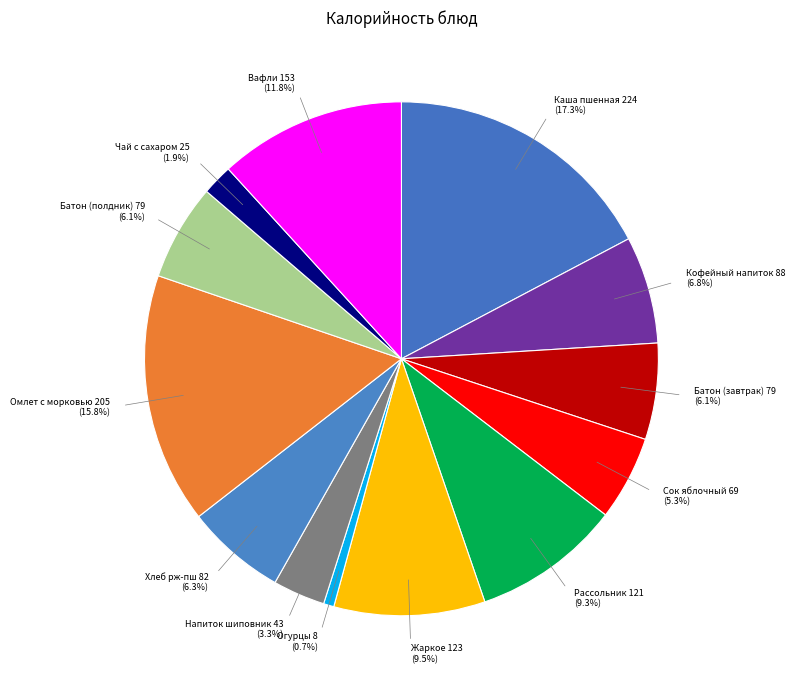

Which category has the biggest portion of the pie?

КАША ПШЕННАЯ ЖИДКАЯ